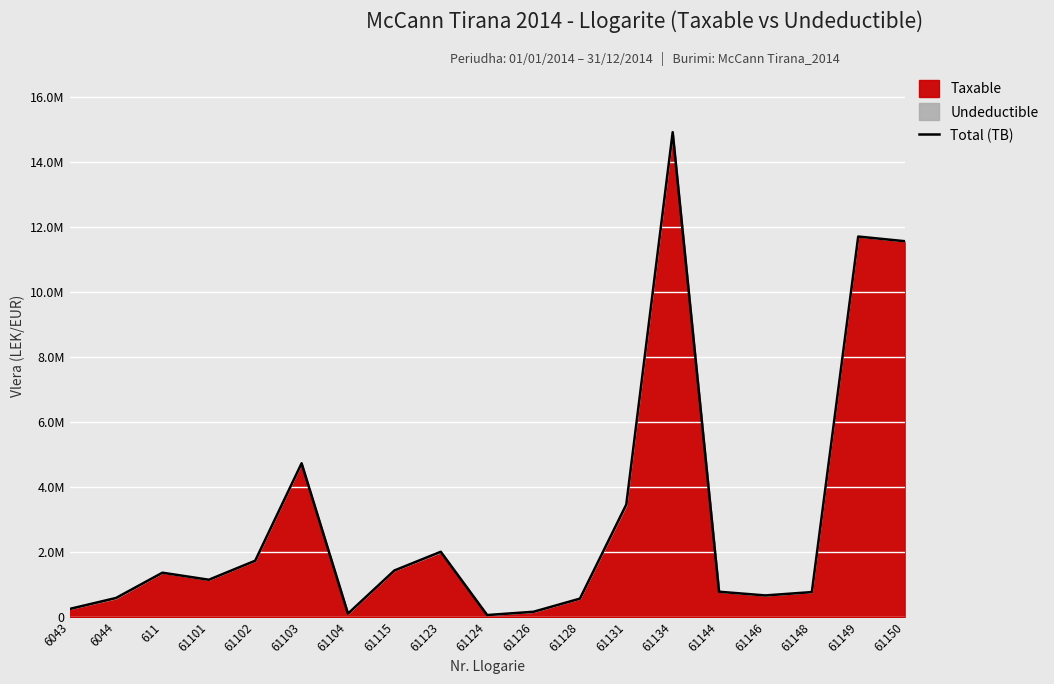

What is the sum of all values?

58070769.2